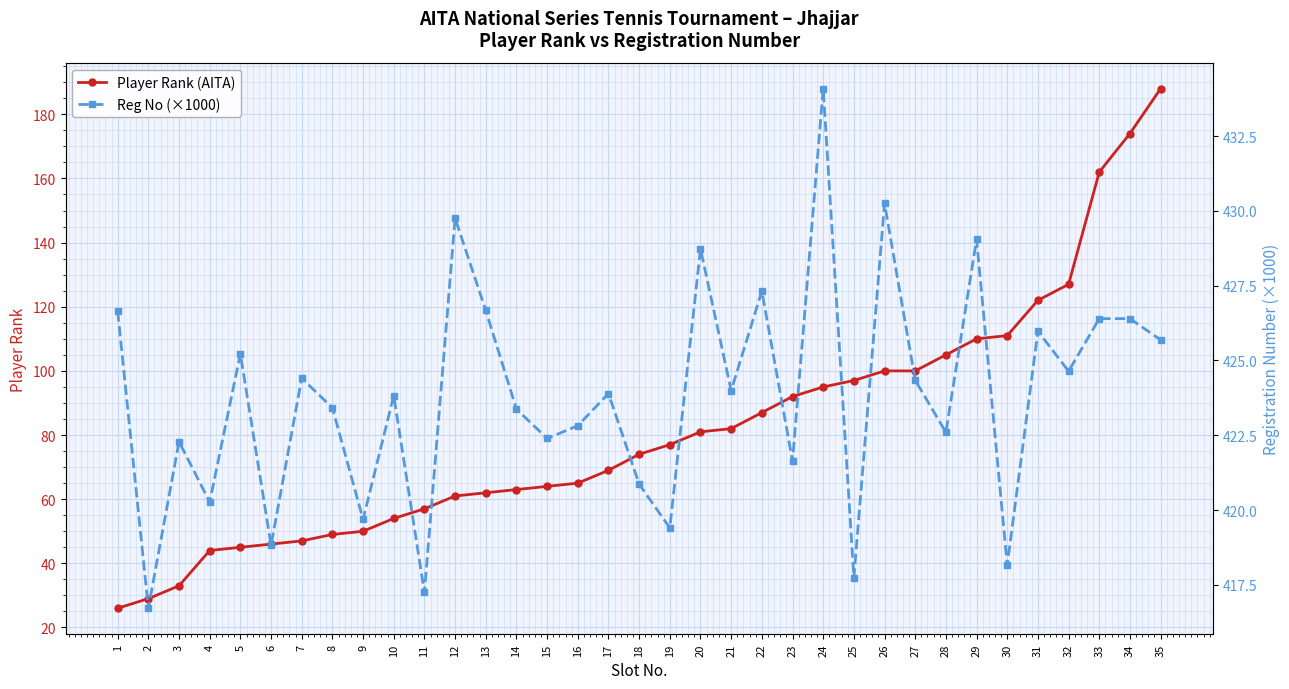

What are all the series names shown in the legend?

Player Rank (AITA), Reg No (×1000)